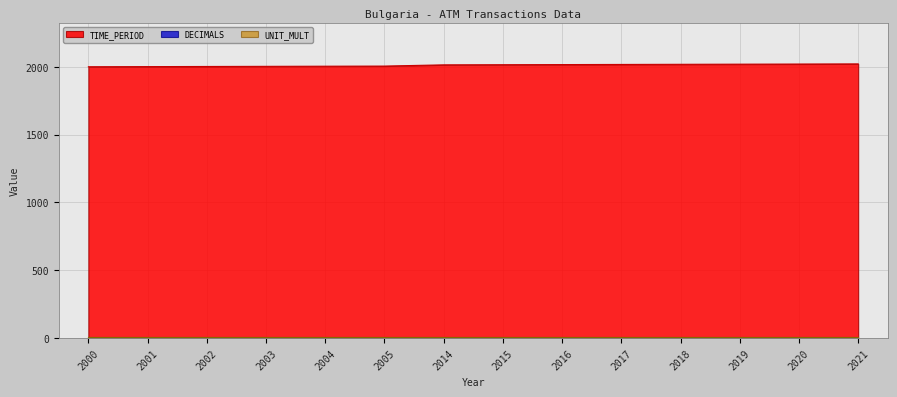

Rank the series by their maximum value, from lowest to highest.

DECIMALS, UNIT_MULT, TIME_PERIOD